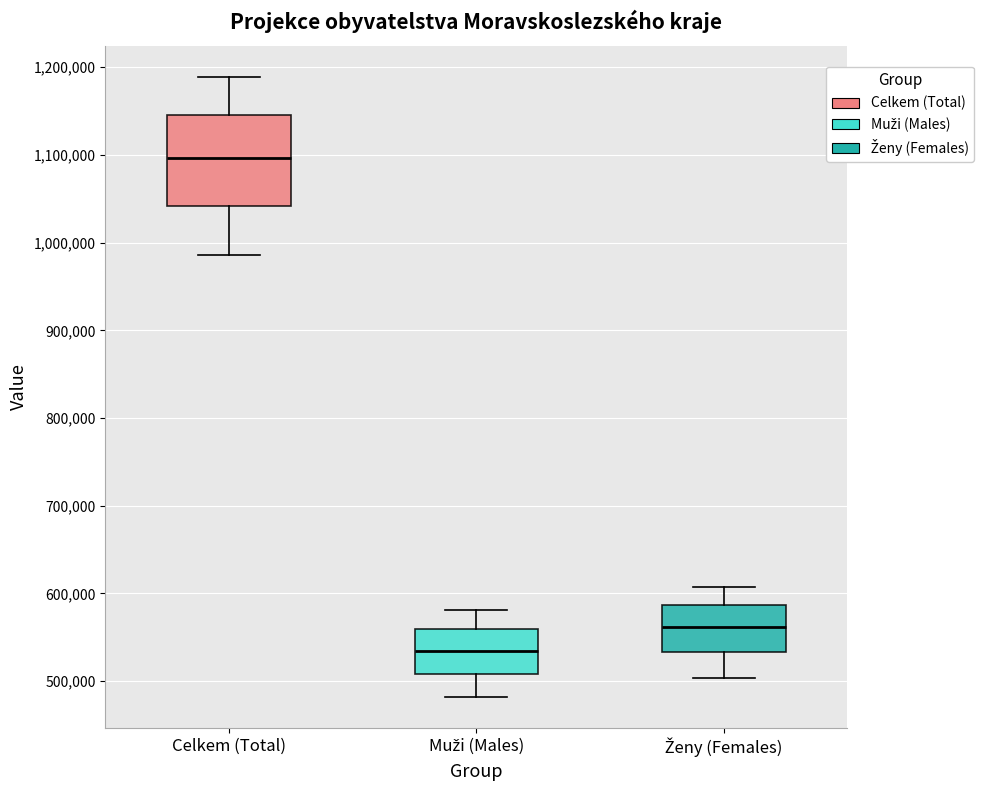

Where does the median line of the box for Celkem (Total) sit on the y-axis? The values are not printed on the chart, so give them approximately, as read against the axis.

1100000